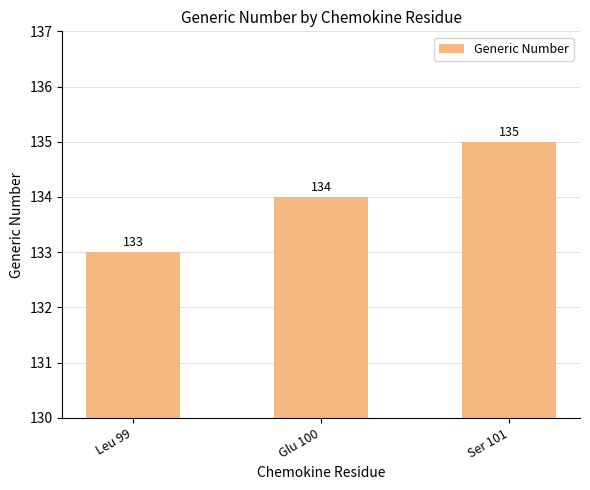

What is the difference between the values at Glu 100 and Ser 101?

1